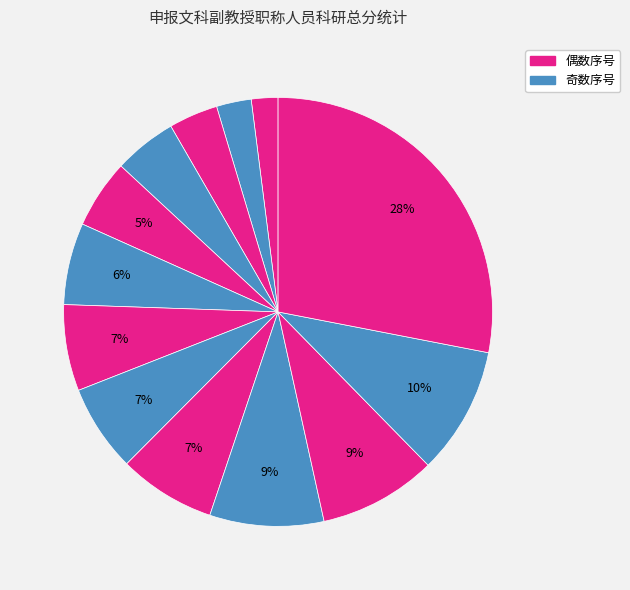

Which slice is the smallest?

柴霞